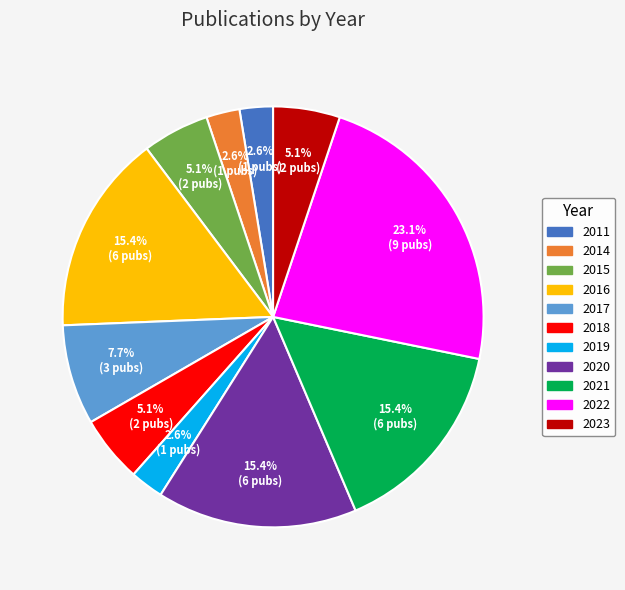

Is 2023 the majority of the pie?

No